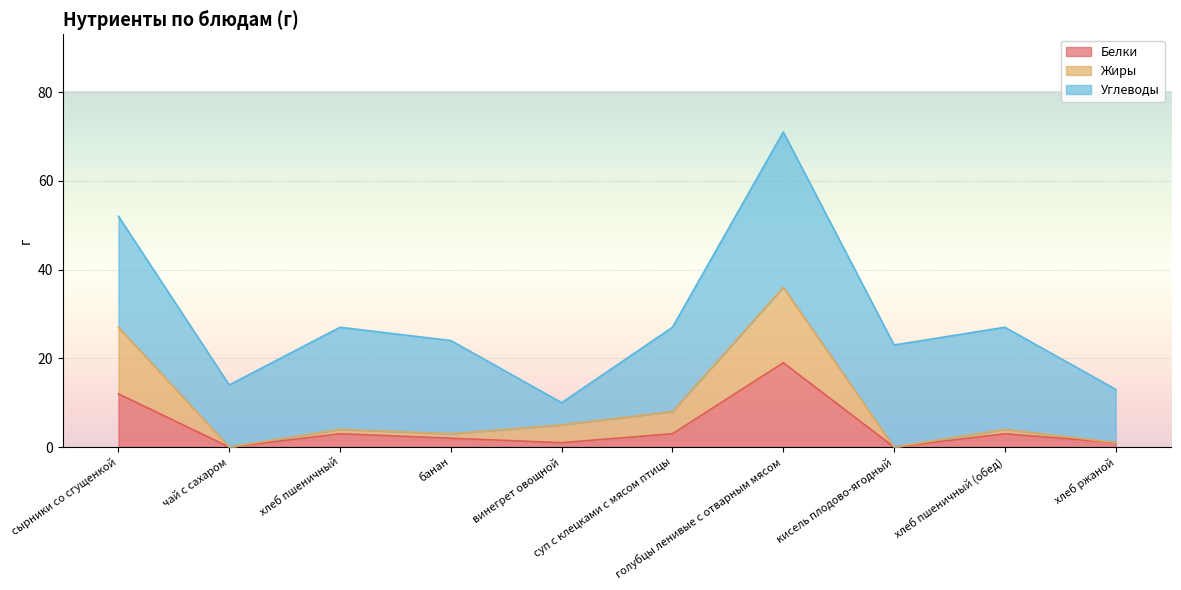

What is the maximum value for Белки?

19